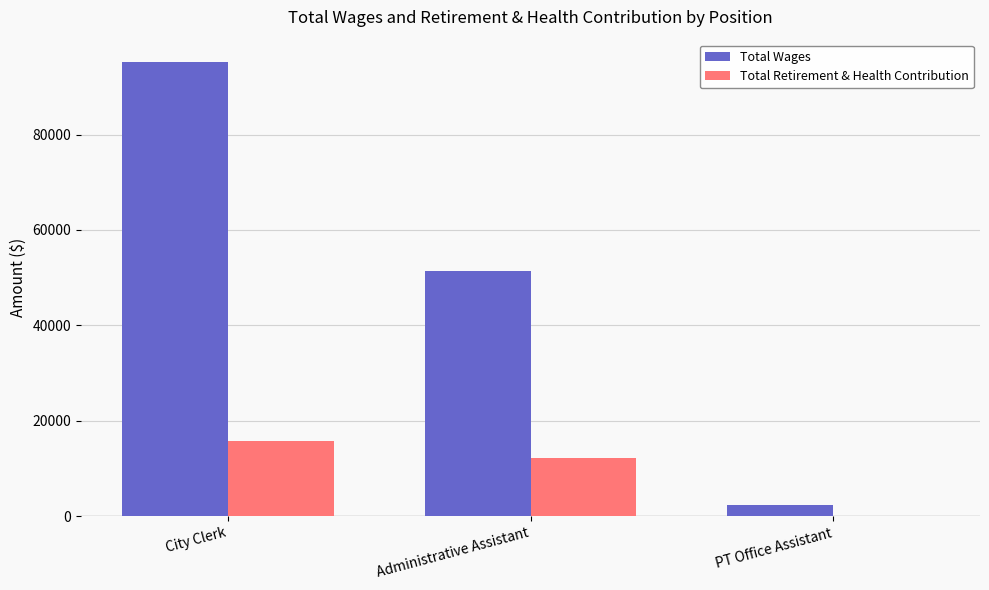

Where is Total Retirement & Health Contribution nearest to the value 7850?

Administrative Assistant